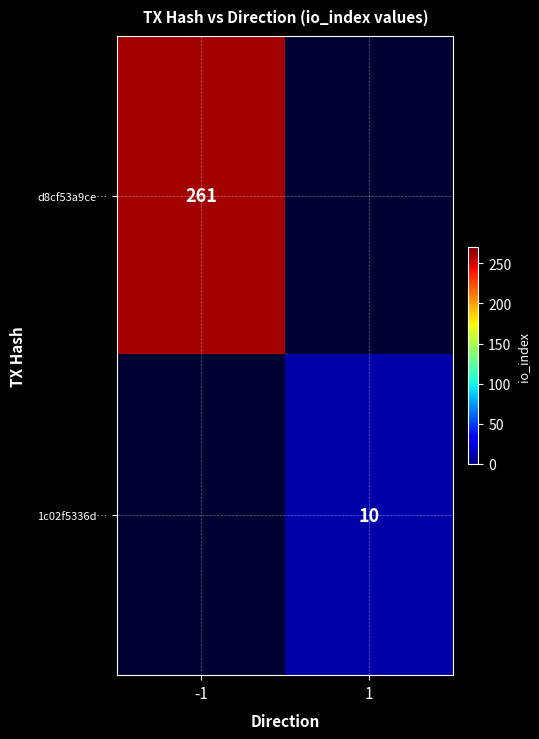

The value of d8cf53a9ce… at -1 is 121. True or false?

False